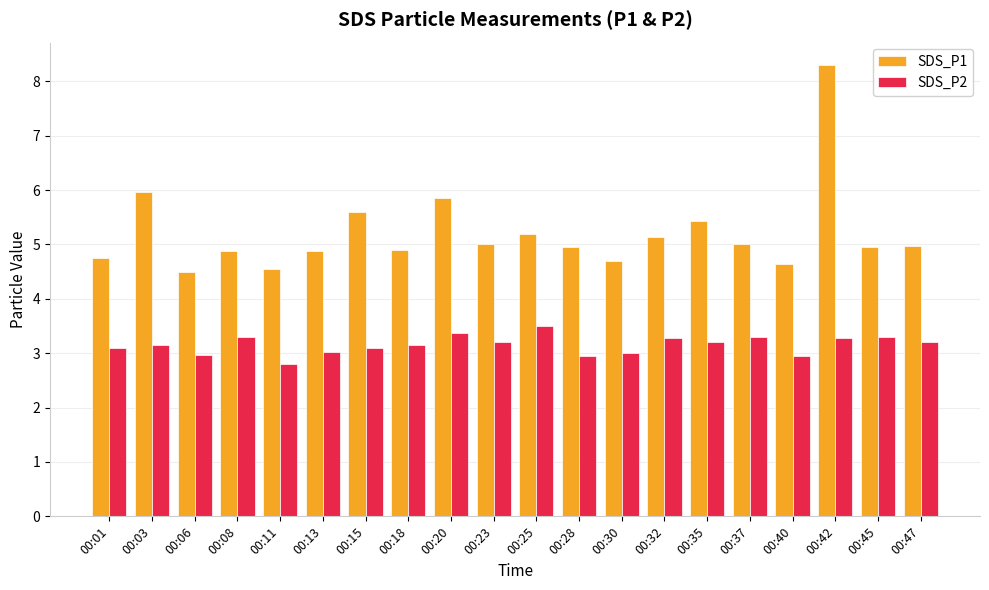

How many groups of bars are there?

20